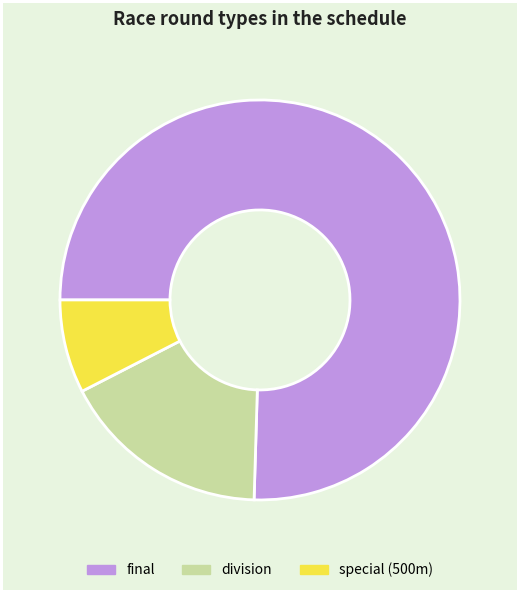

The division slice represents 17% of the pie. True or false?

True